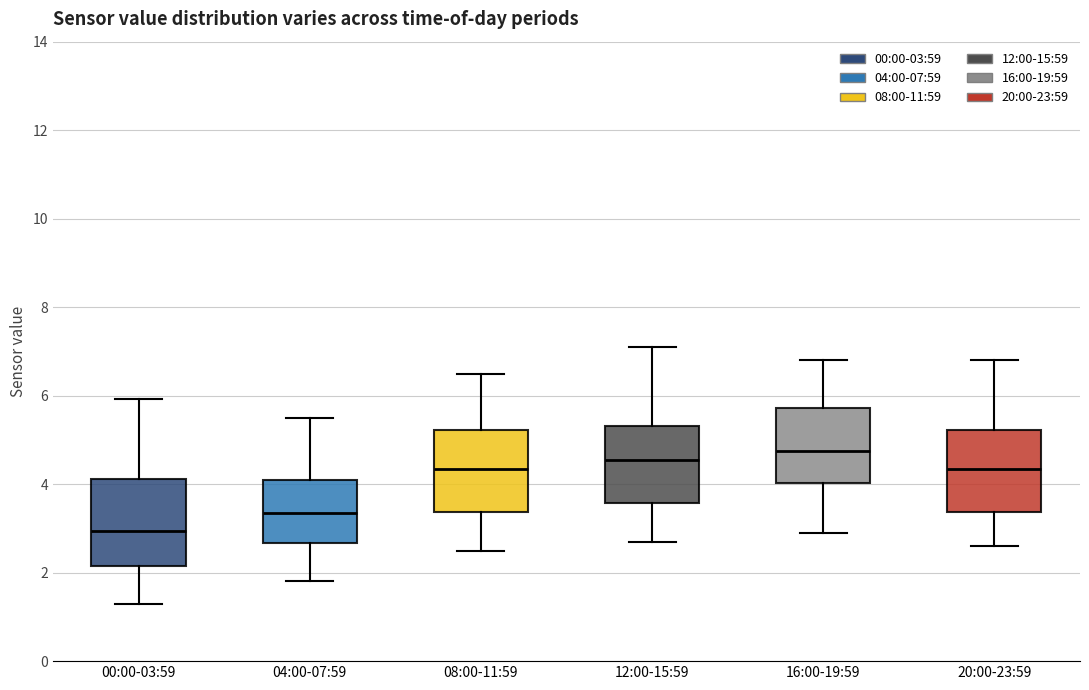

Which box has the lowest median line?

00:00-03:59